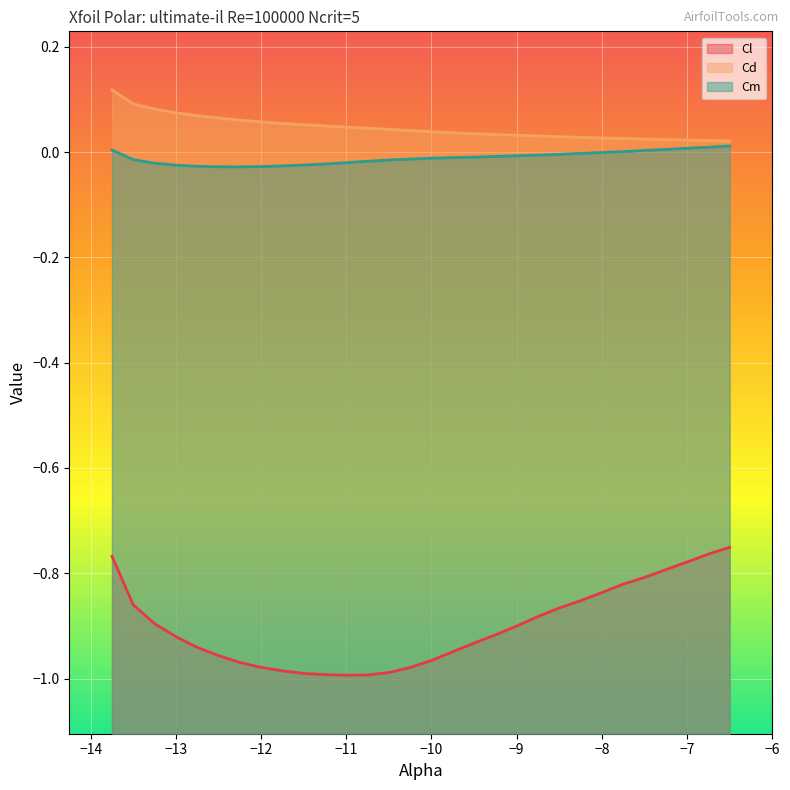

Is it true that Cm equals -0.0 at −9?

True